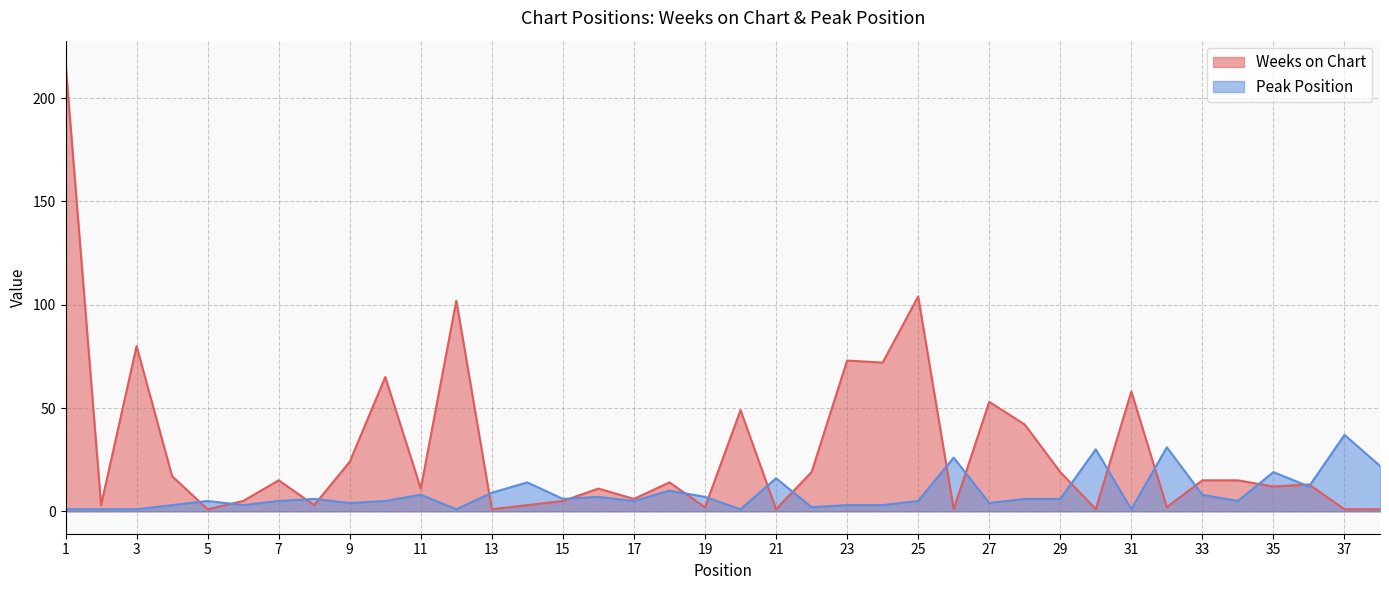

Where is Weeks on Chart nearest to the value 109?

25